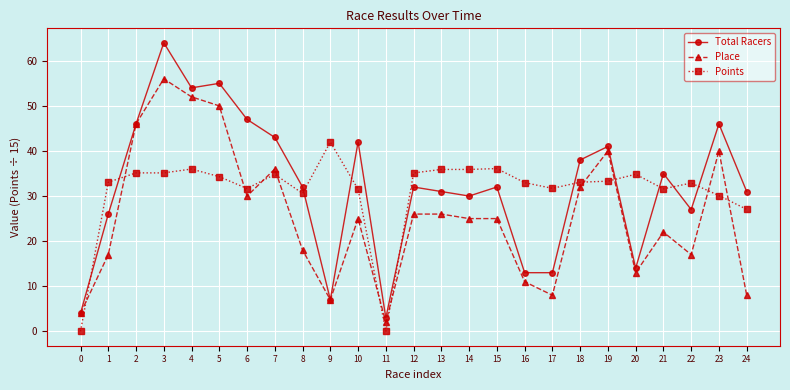

Between 7 and 21, which series saw the biggest shift?

Place